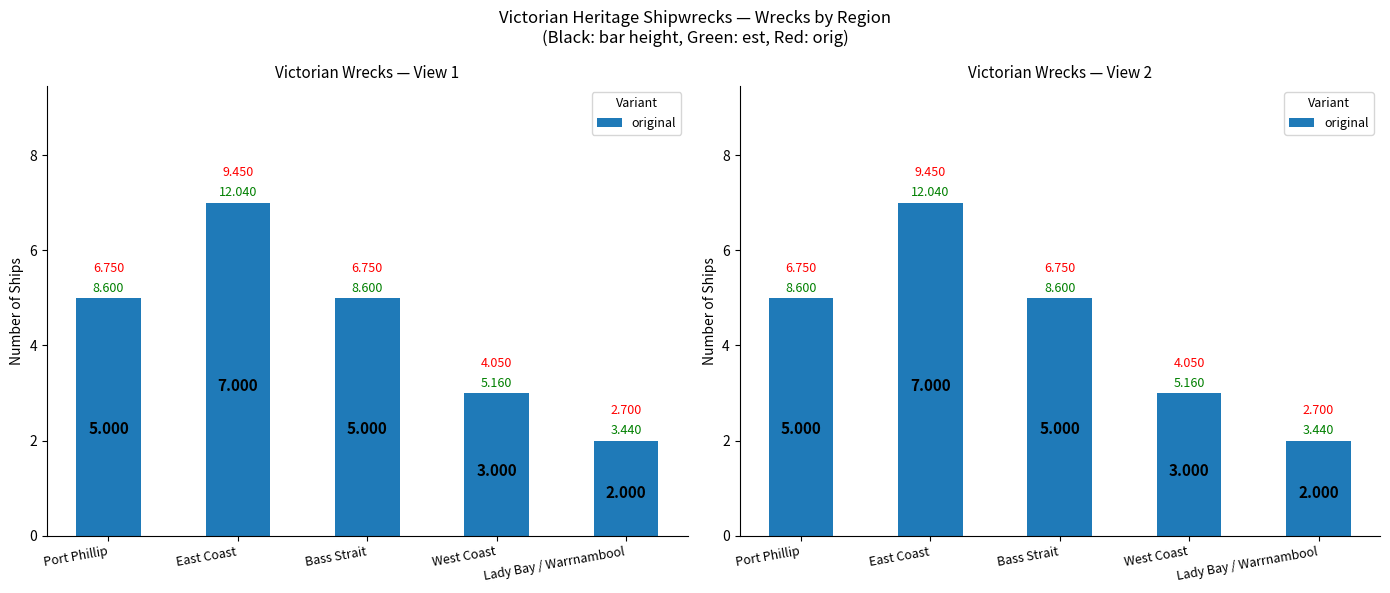

Where is the data nearest to the value 4?

Port Phillip